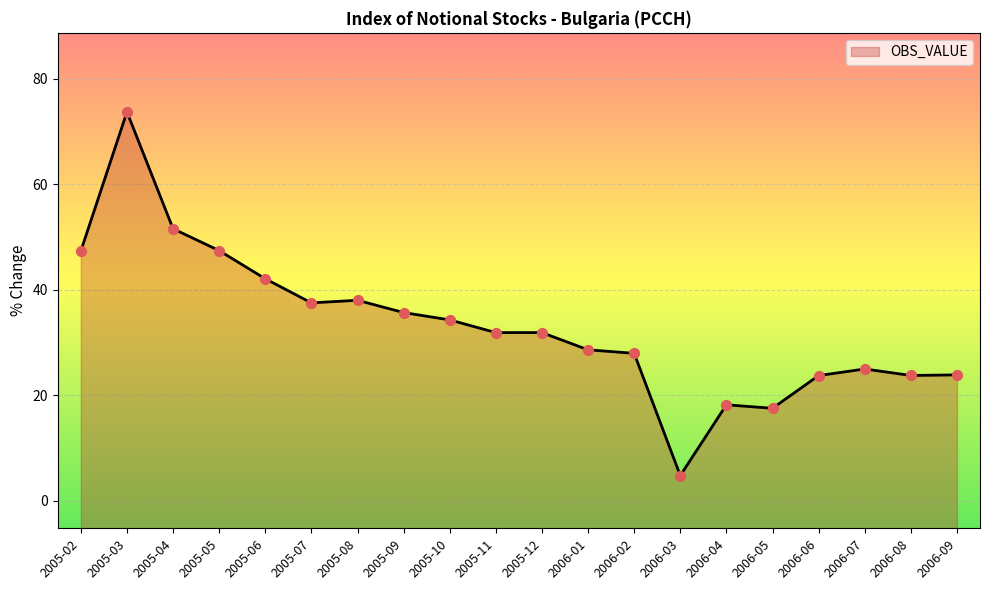

Approximately how many times larger is the value at 2005-08 compared to 2006-06?

1.6